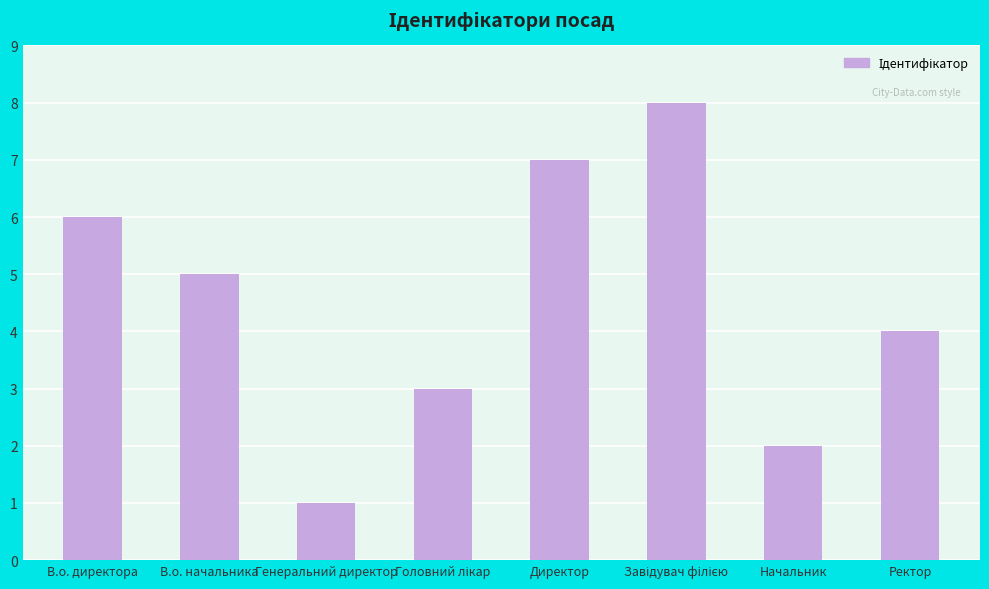

The value at Ректор is 2. True or false?

False